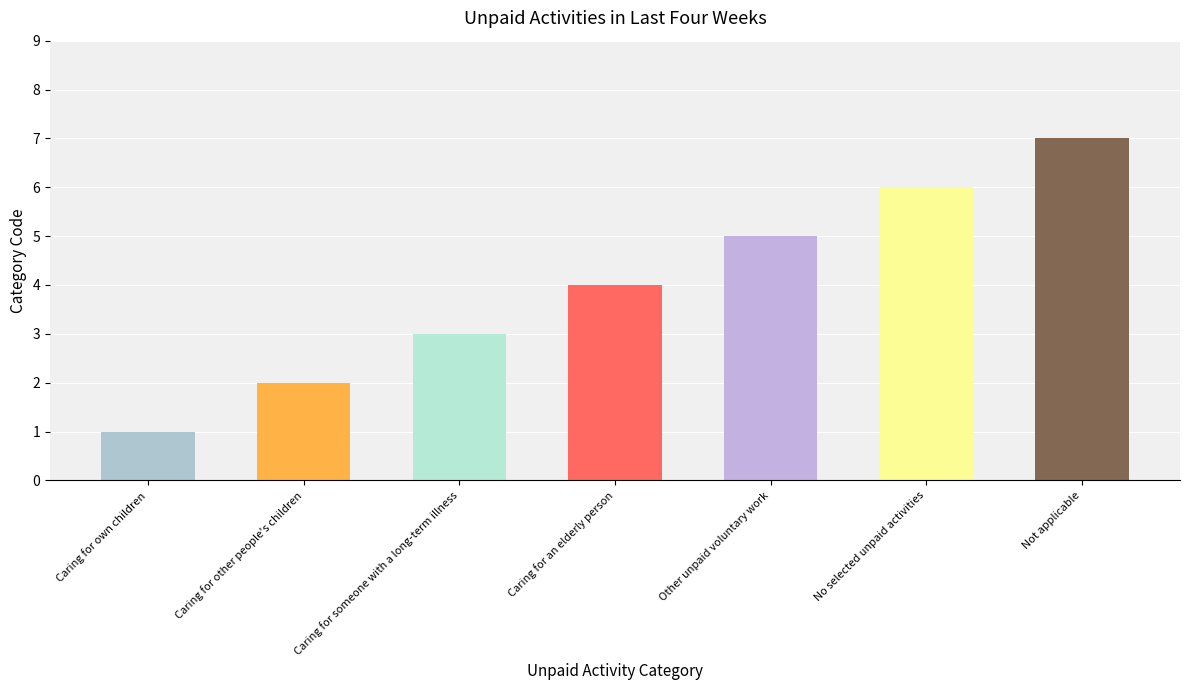

What is the difference between the values at Caring for own children and No selected unpaid activities?

5